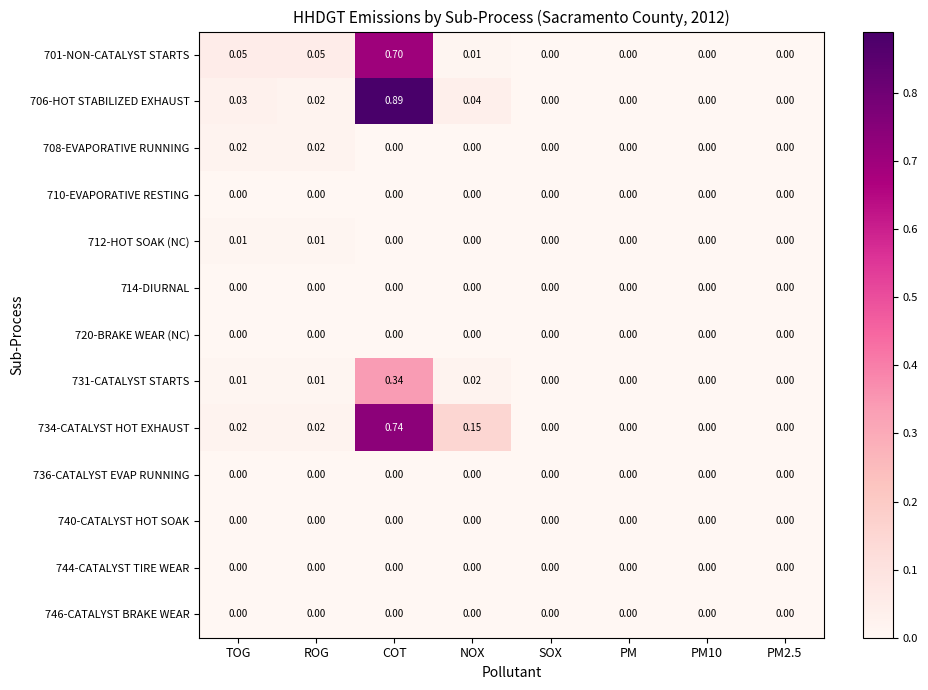

At which category is the sum across all series the highest?

COT